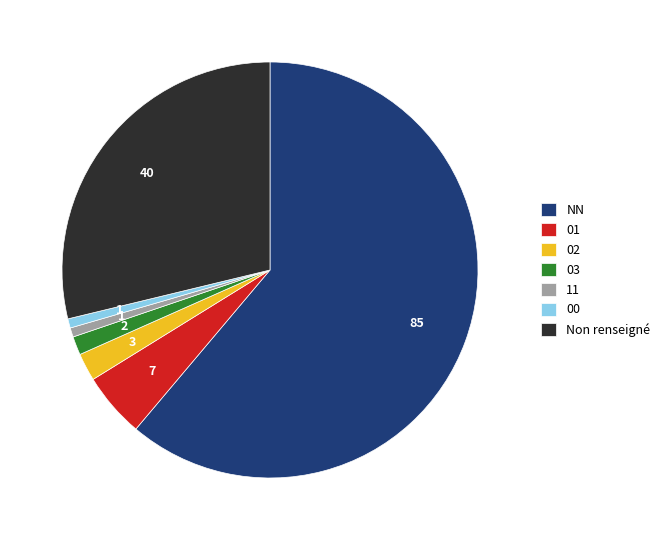

Which has a higher value, 03 or Non renseigné?

Non renseigné